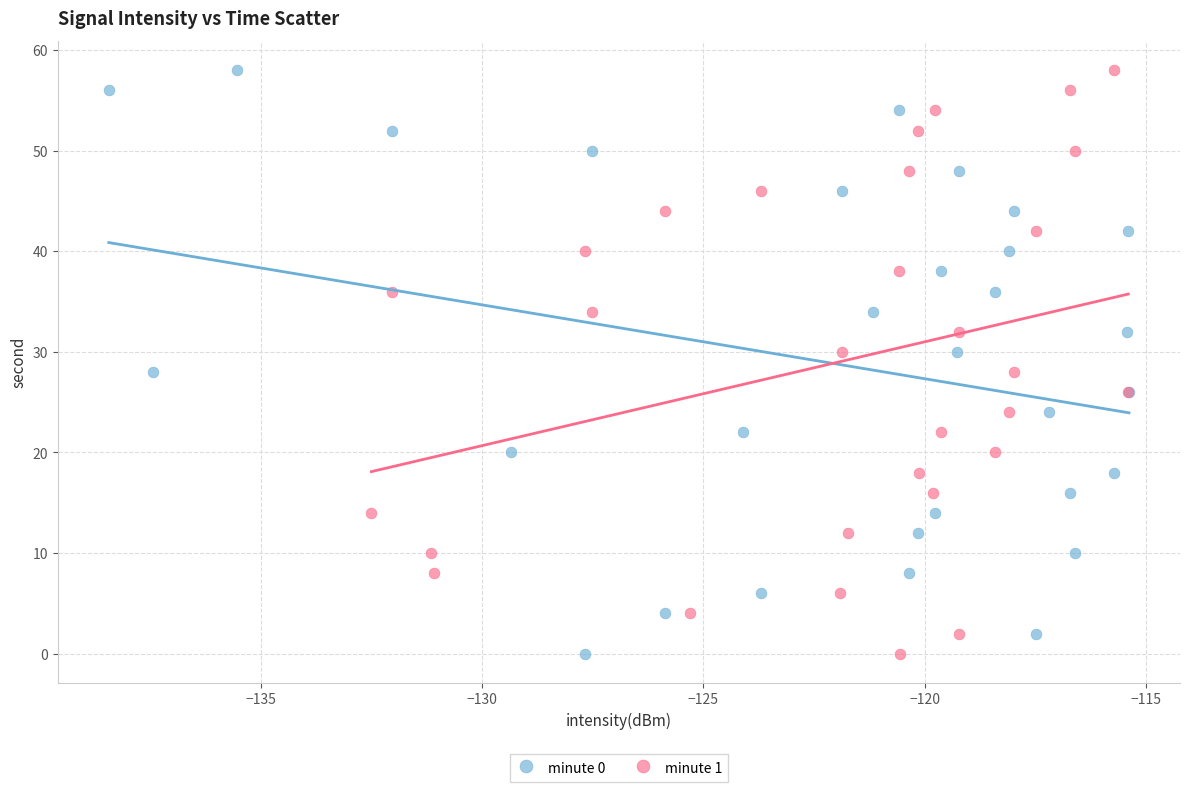

What are all the series names shown in the legend?

minute 0, minute 1